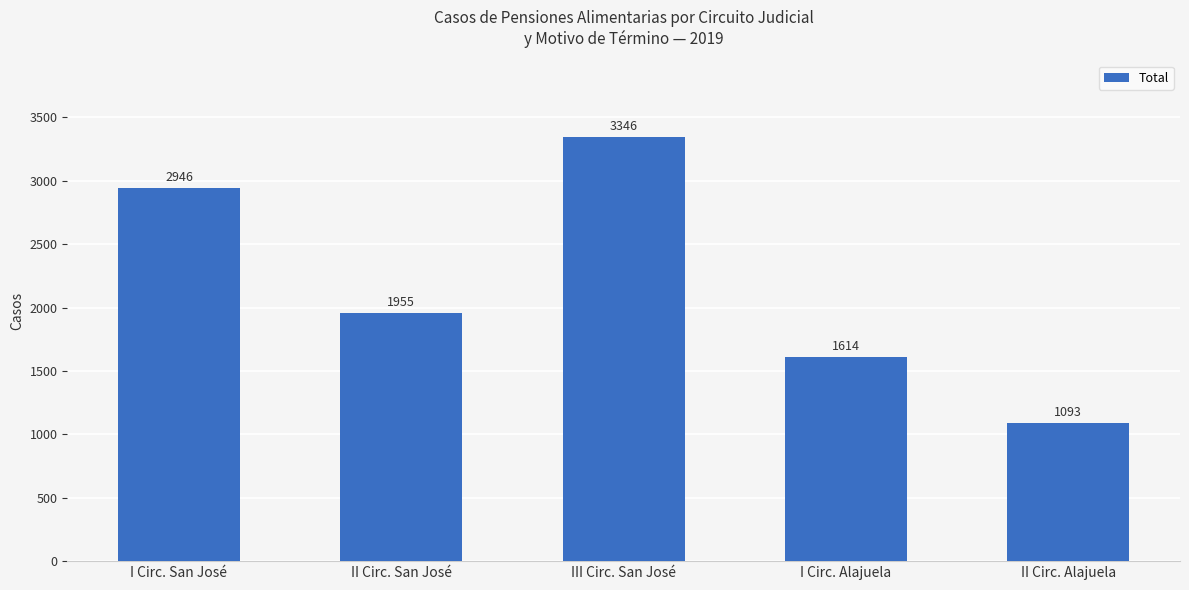

Reading left to right, transcribe all the data shown in this chart.

I Circ. San José=2946	II Circ. San José=1955	III Circ. San José=3346	I Circ. Alajuela=1614	II Circ. Alajuela=1093